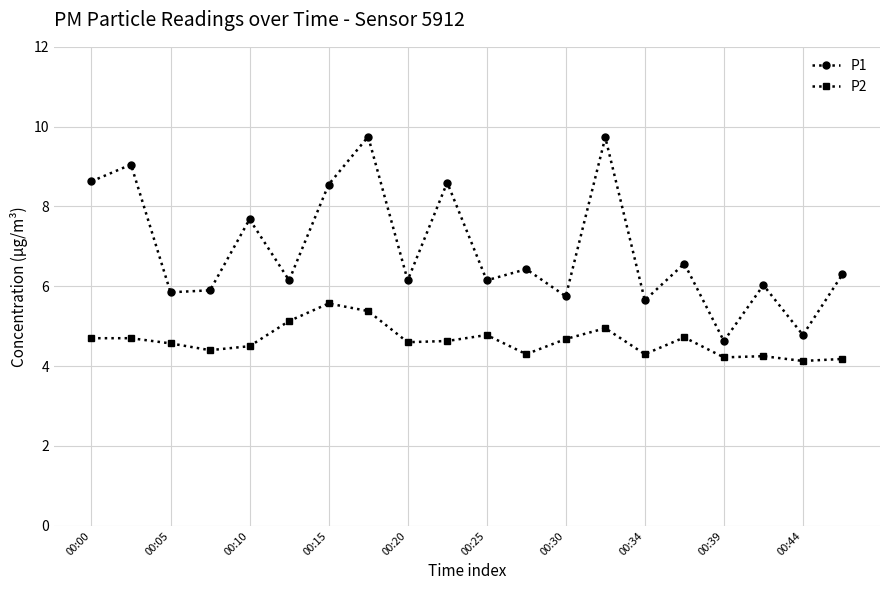

Rank the series by their maximum value, from highest to lowest.

P1, P2